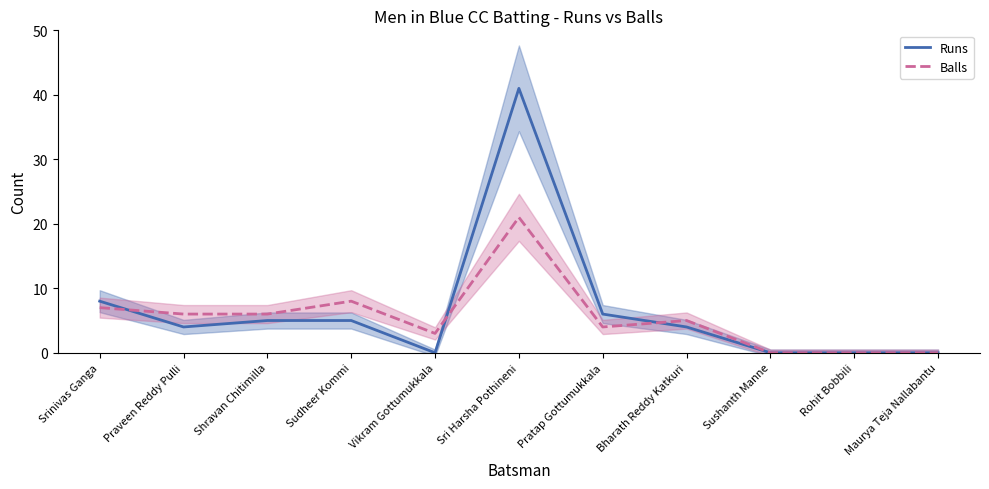

Which has a higher value, Pratap Gottumukkala or Sri Harsha Pothineni?

Sri Harsha Pothineni